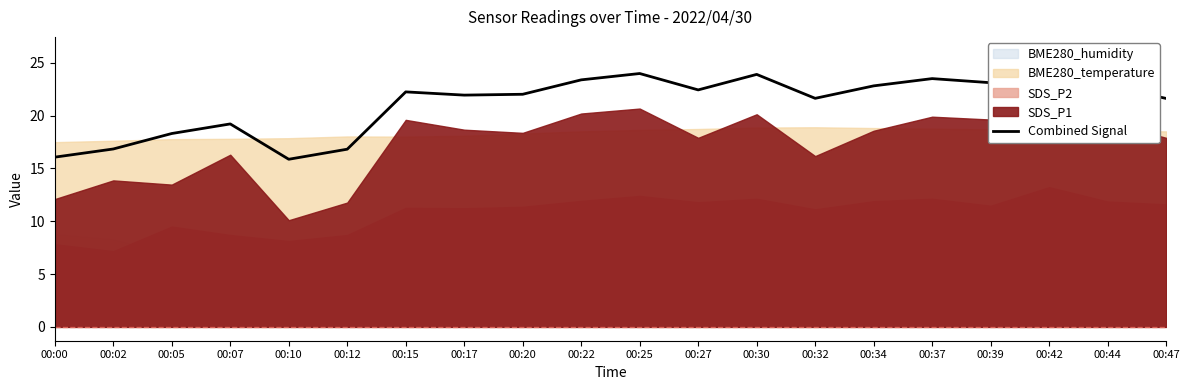

Where is the first local maximum?

00:07